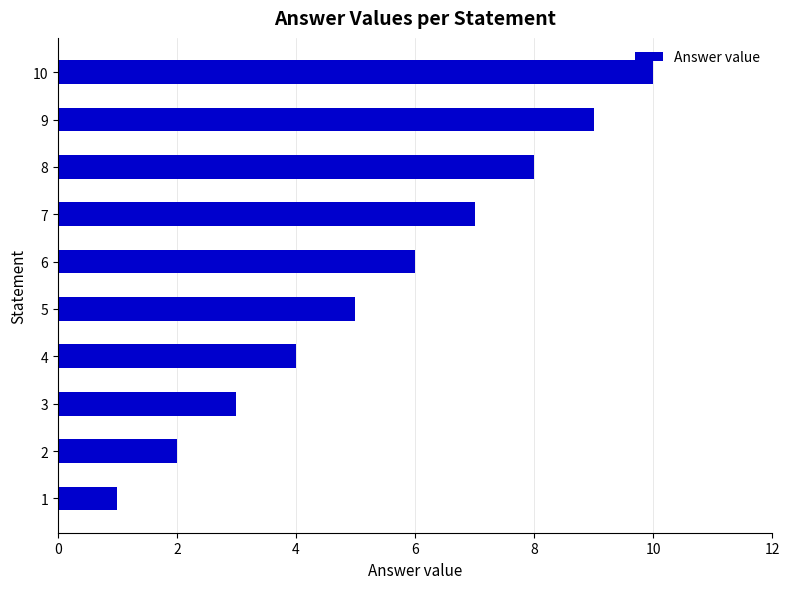

What is the difference between the maximum and minimum values?

9